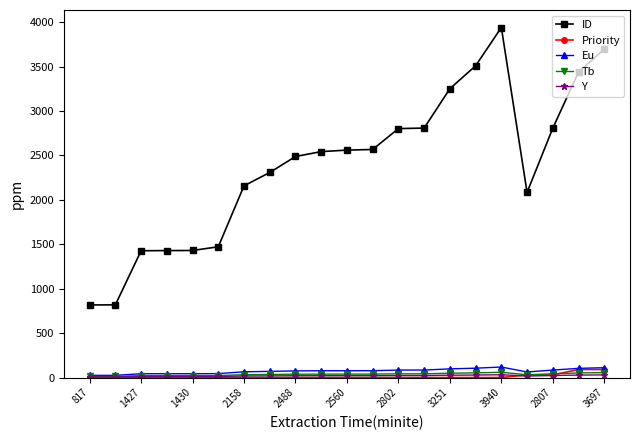

Which series has the largest total across all categories?

ID